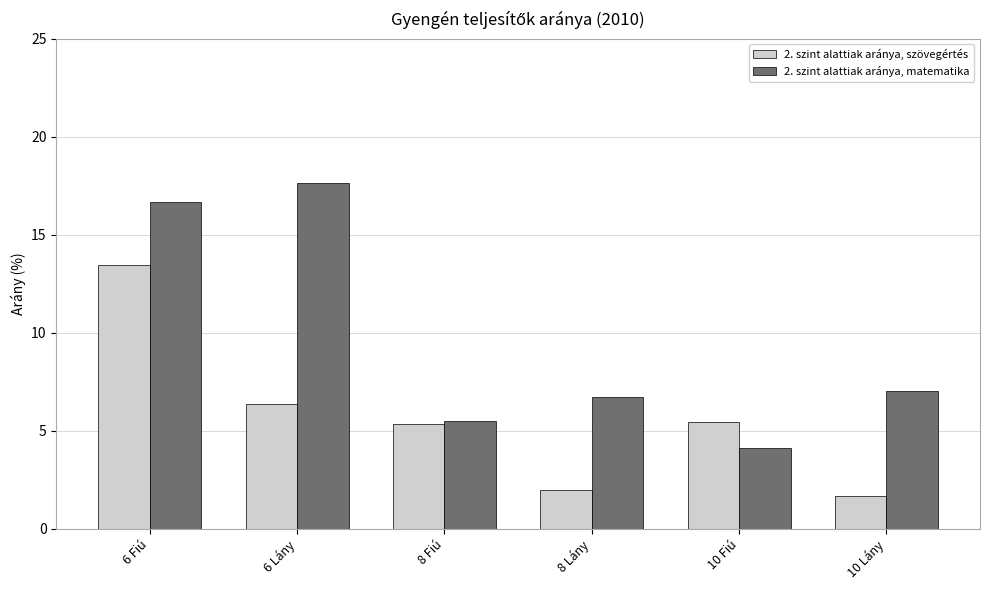

What are all the series names shown in the legend?

2. szint alattiak aránya, szövegértés, 2. szint alattiak aránya, matematika